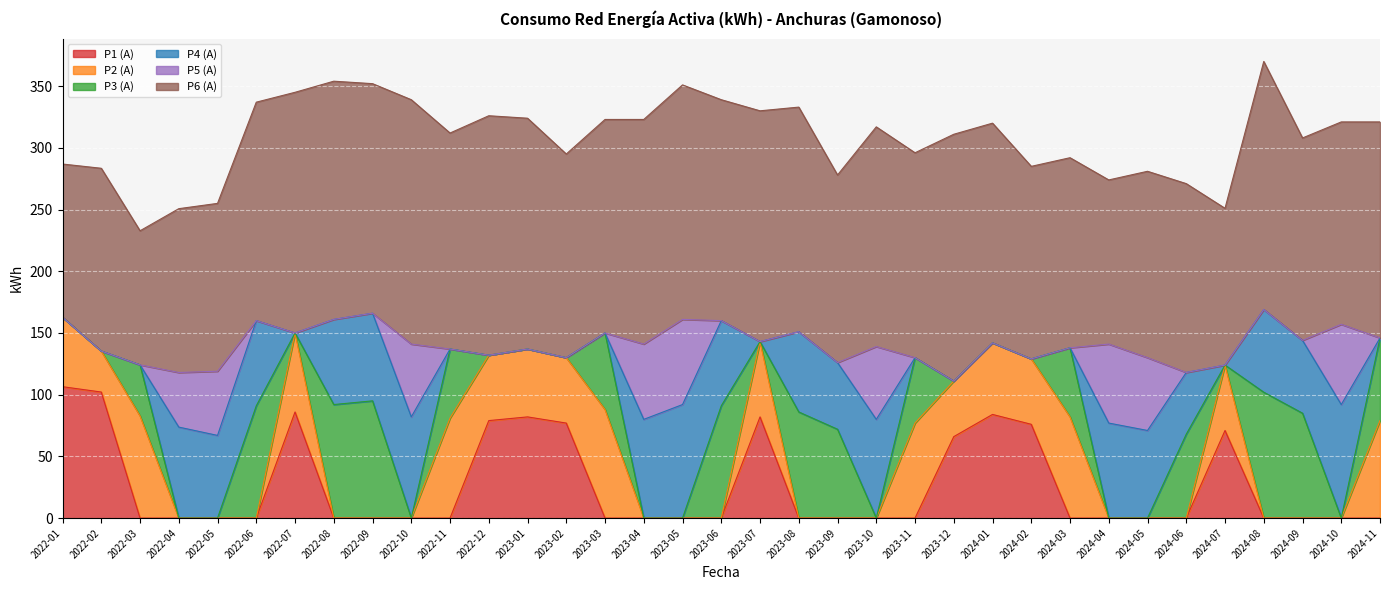

What is the average value of the P5 (A) series?

15.2